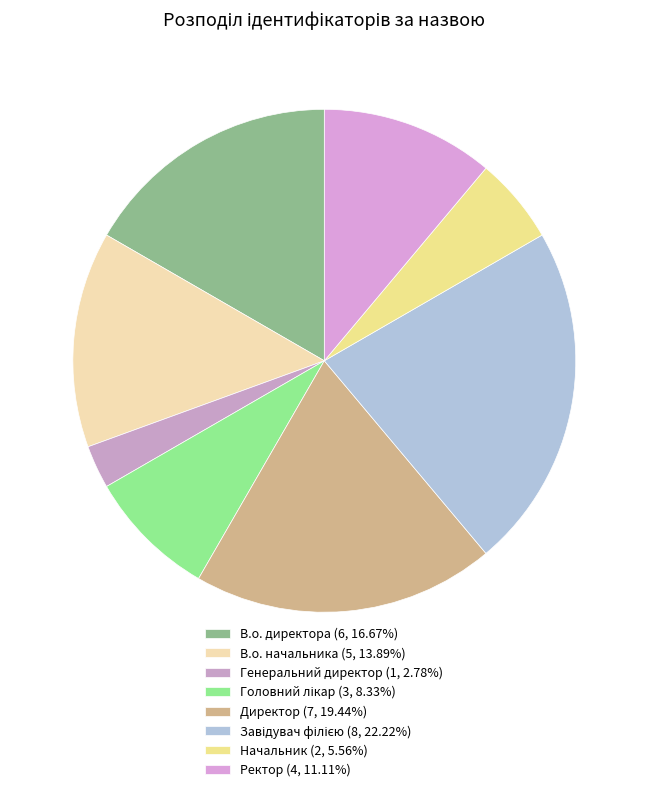

To the nearest percent, what is the combined percentage of В.о. начальника and Генеральний директор?

17%